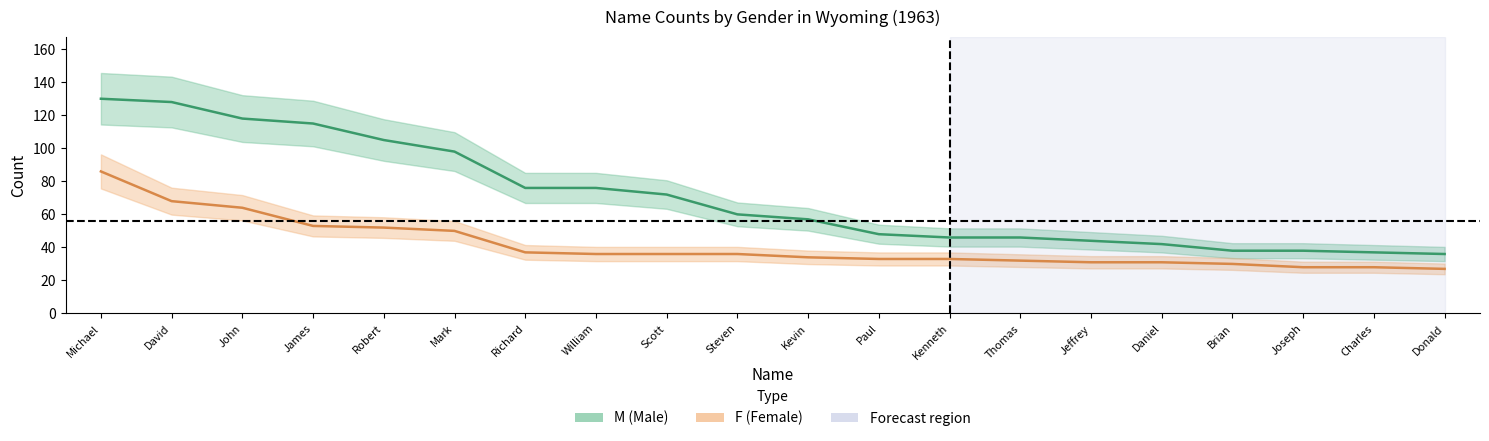

Rank the categories by F value from highest to lowest.

Michael, David, John, James, Robert, Mark, Richard, William, Scott, Steven, Kevin, Paul, Kenneth, Thomas, Jeffrey, Daniel, Brian, Joseph, Charles, Donald